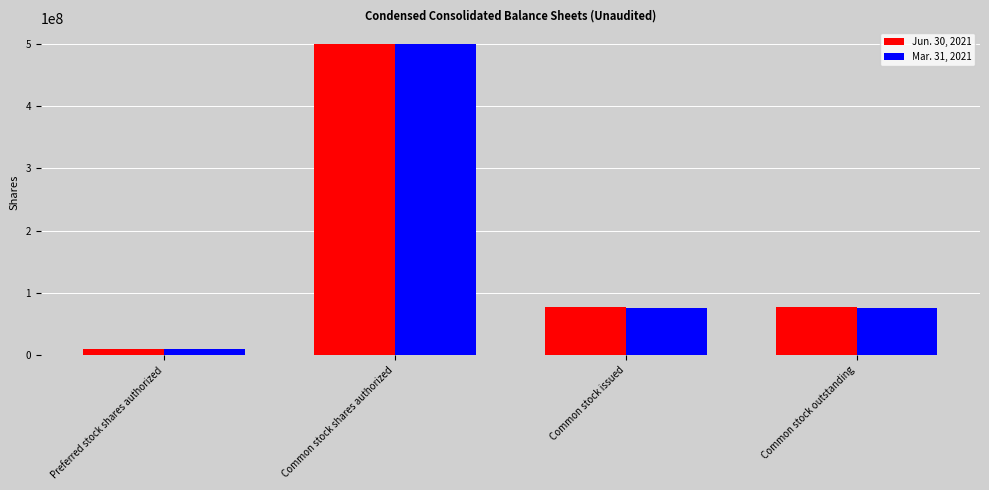

What are all the series names shown in the legend?

Jun. 30, 2021, Mar. 31, 2021